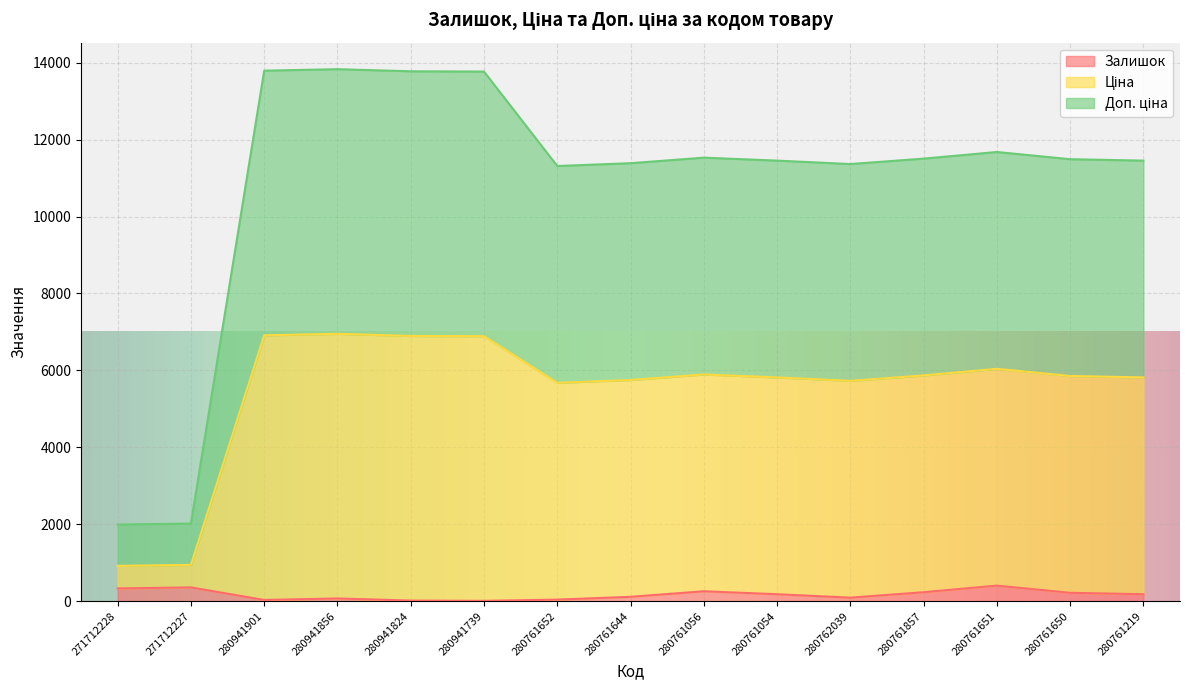

At which category is the sum across all series the highest?

280941856